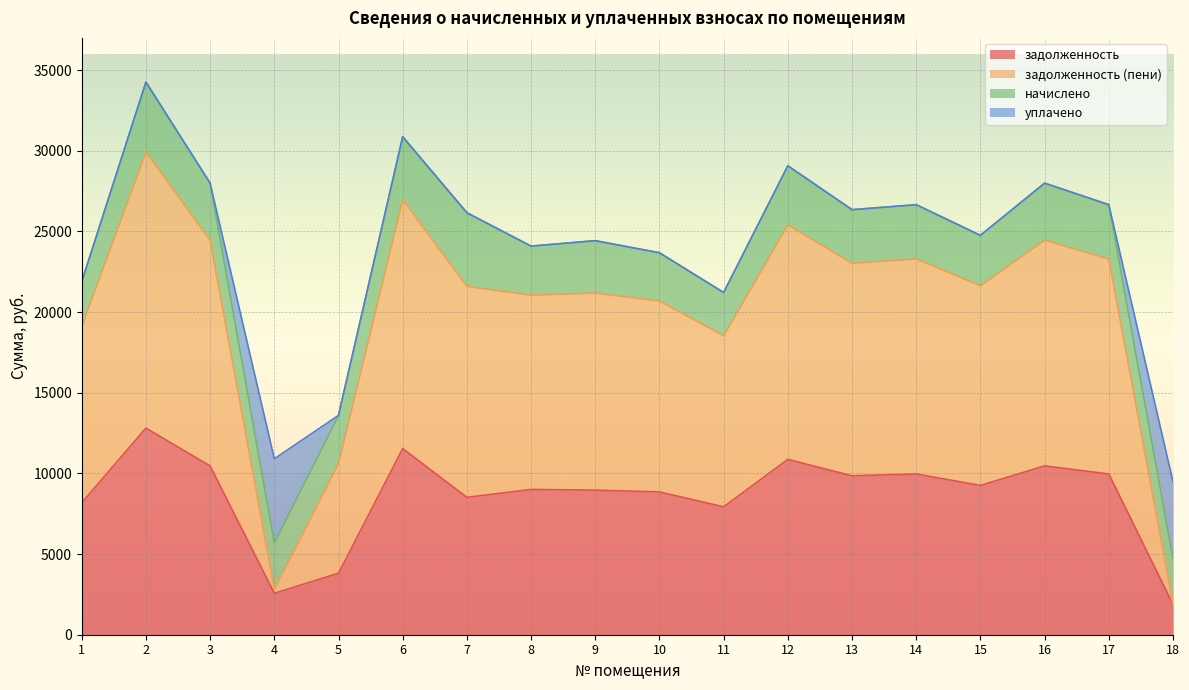

Where is задолженность nearest to the value 7342?

11